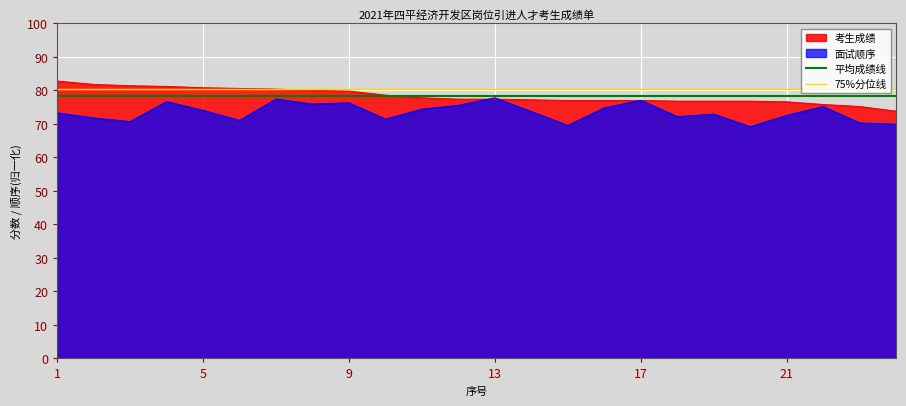

What is the minimum value for 面试顺序?

69.2